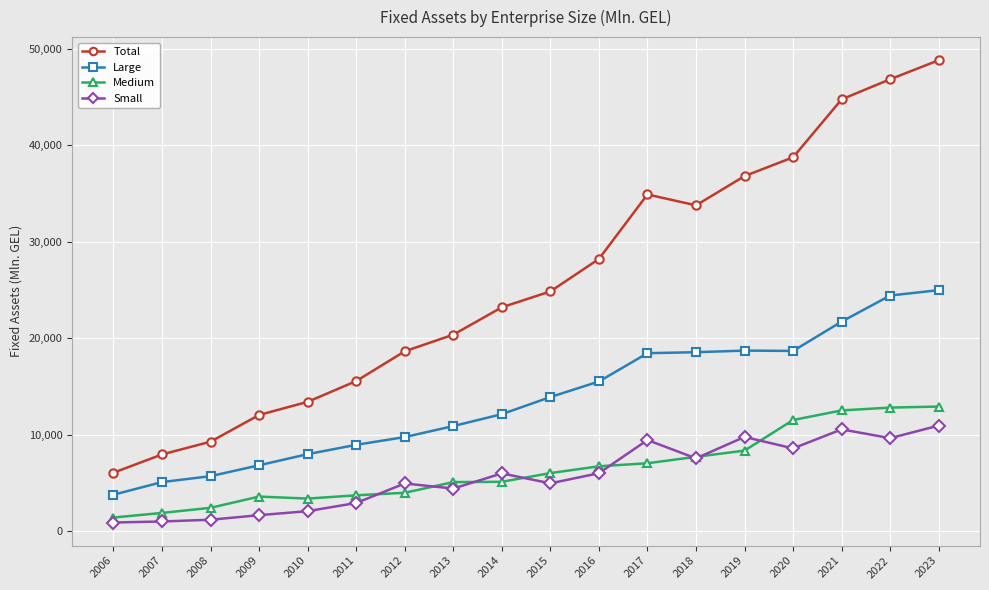

What are all the series names shown in the legend?

Total, Large, Medium, Small